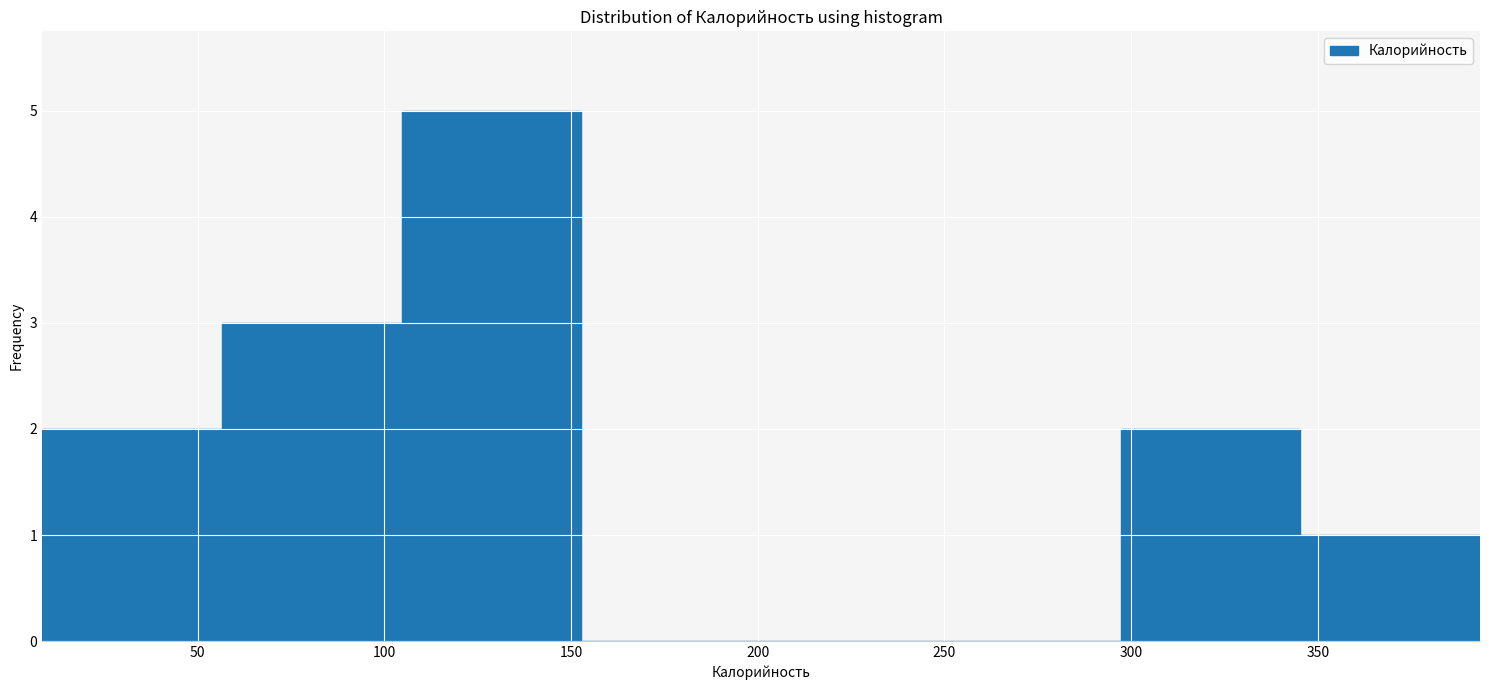

Reading left to right, transcribe this chart: for each bar, give the range it covers on the x-axis and its height. Neither the bar edges nor the heights are printed on the chart, so give them approximately, as read against the axes.

10 to 55: 2
55 to 105: 3
105 to 155: 5
155 to 200: 0
200 to 250: 0
250 to 295: 0
295 to 345: 2
345 to 395: 1